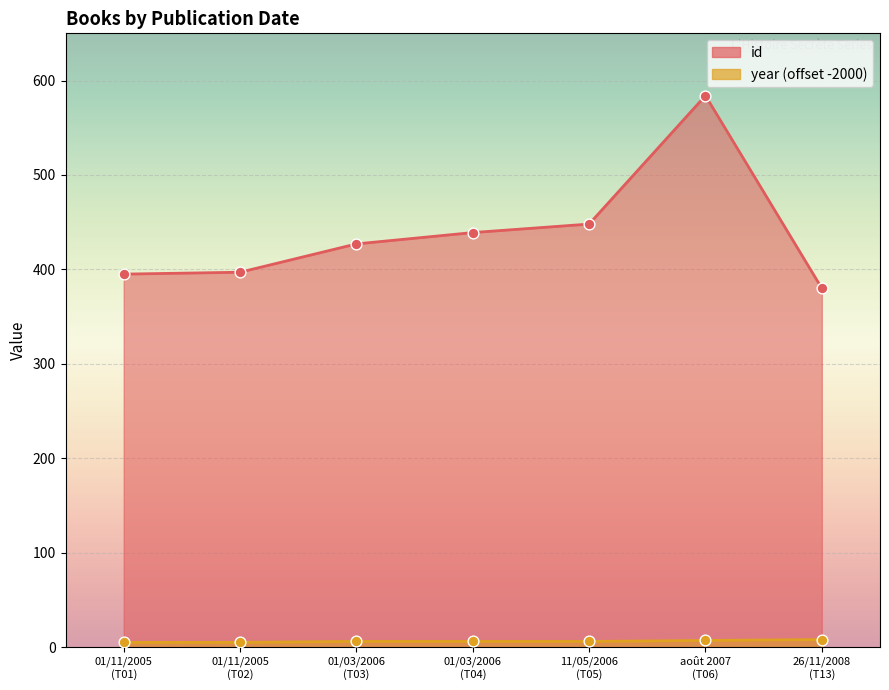

What are all the series names shown in the legend?

id, year